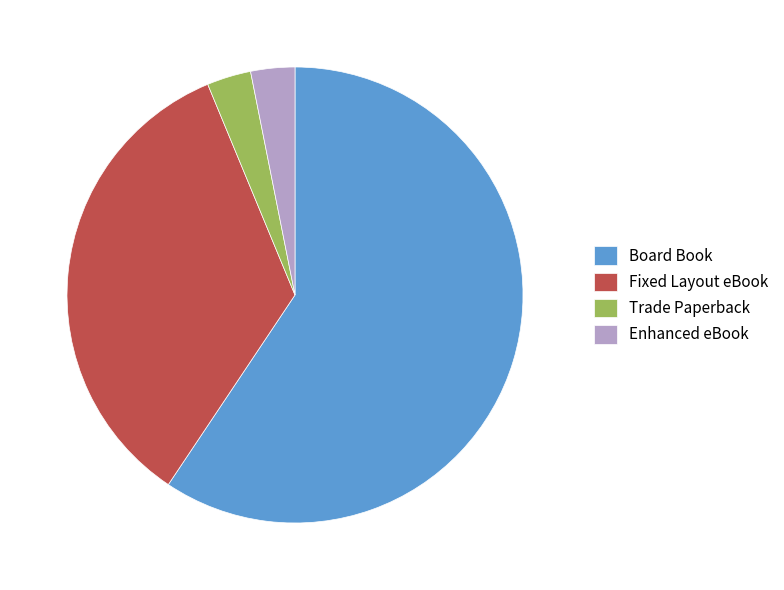

True or false: Fixed Layout eBook accounts for 42% of the total.

False